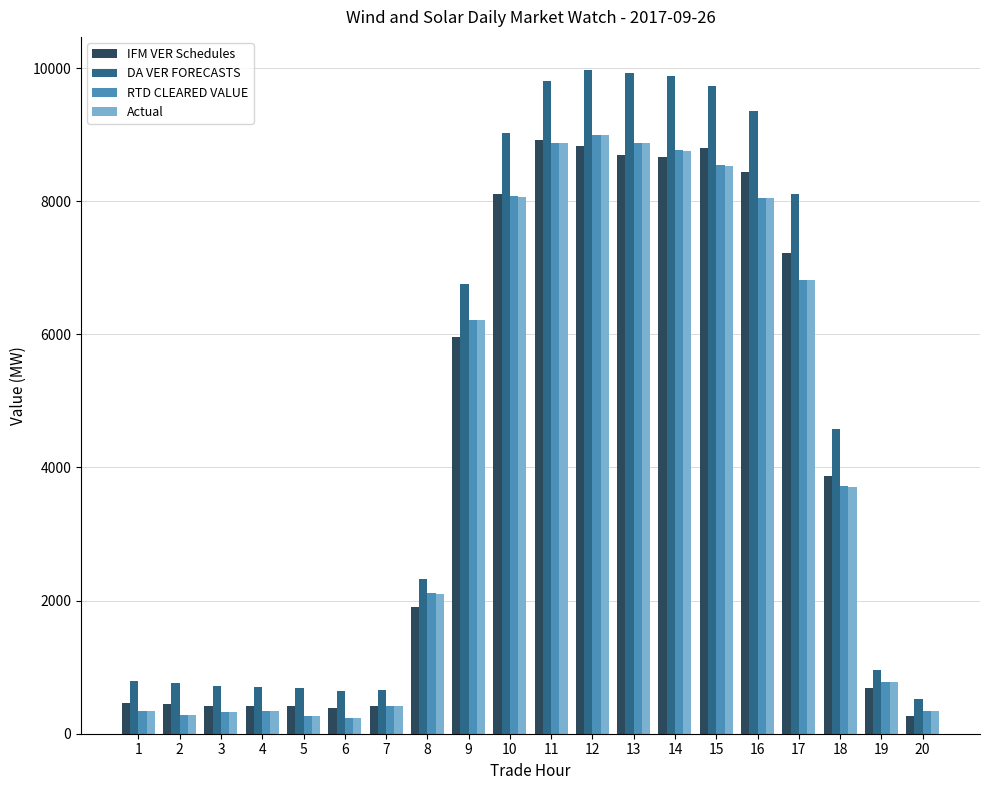

How many series are shown in this chart?

4